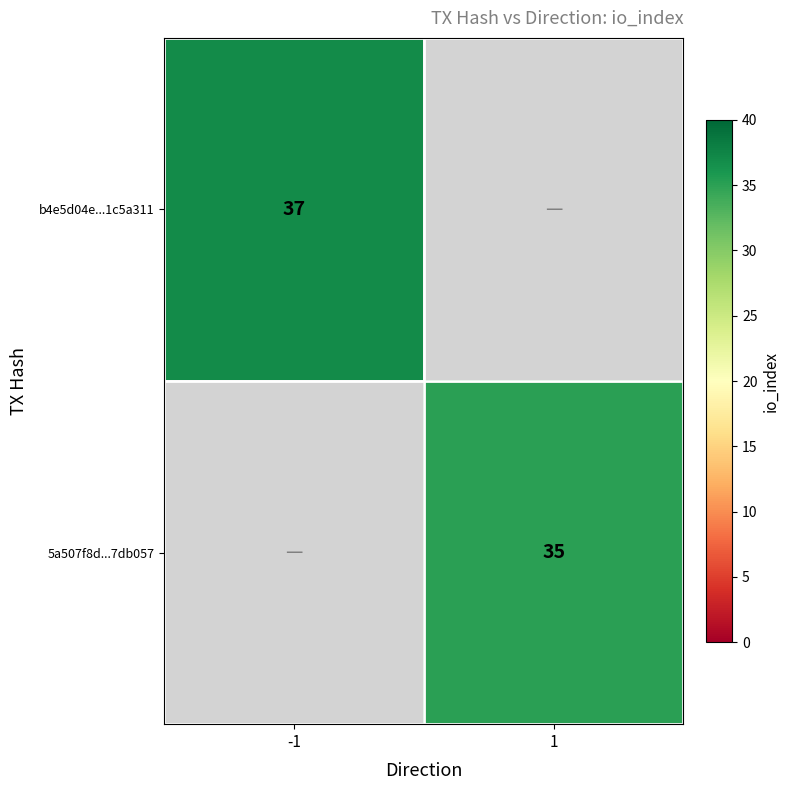

The b4e5d04e...1c5a311 series shows 37 at -1. True or false?

True